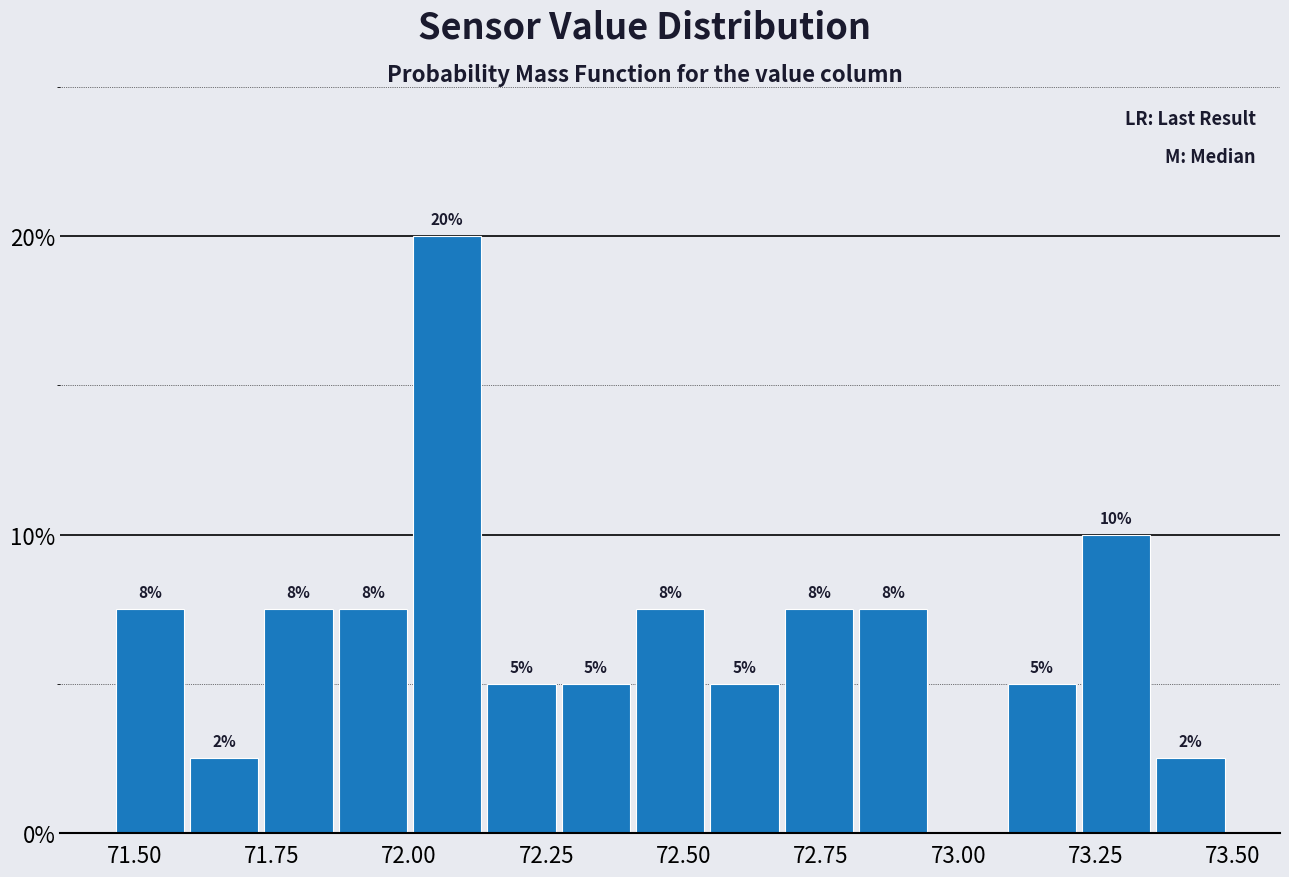

Around what value on the x-axis is the tallest bar? Give the approximate position of its centre, as read against the axis.

72.05